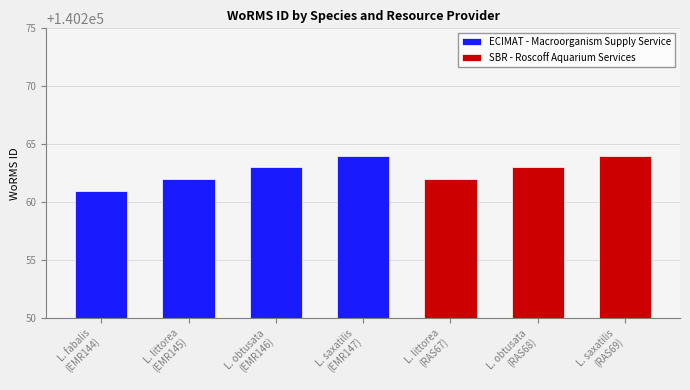

Reading left to right, transcribe all the data shown in this chart.

Littorina fabalis=140261	Littorina littorea=140262	Littorina obtusata=140263	Littorina saxatilis=140264	Littorina littorea=140262	Littorina obtusata=140263	Littorina saxatilis=140264